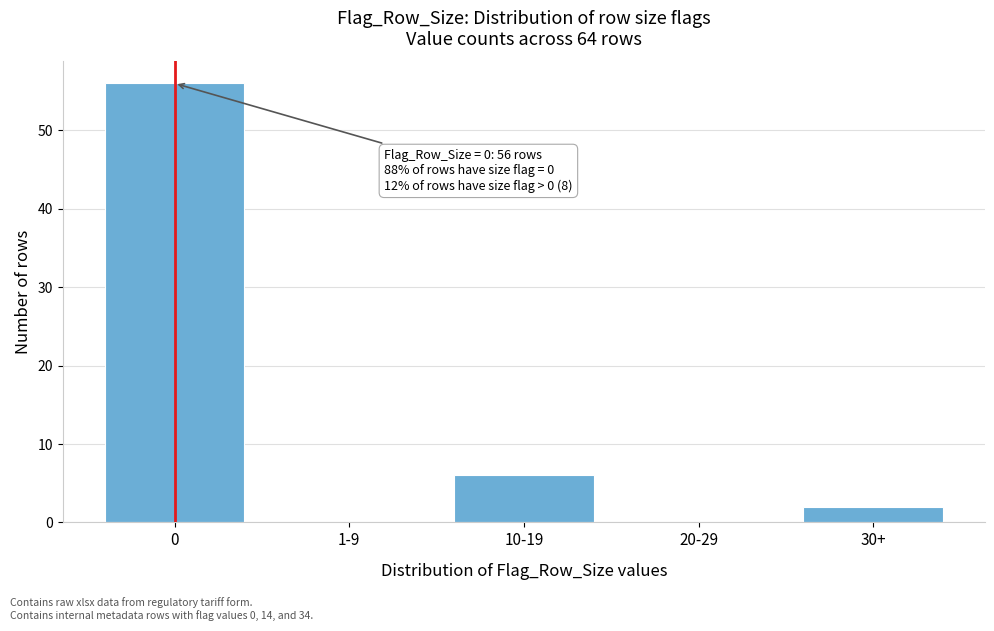

Reading left to right, extract all data points from this chart.

0=56	1-9=0	10-19=6	20-29=0	30+=2